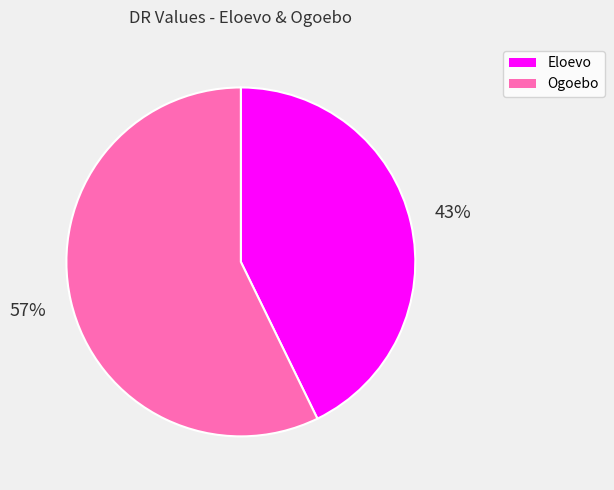

Is the sum of Eloevo and Ogoebo greater than half?

Yes